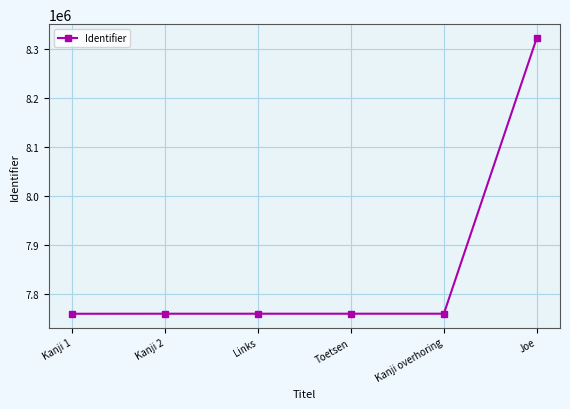

What is the ratio of the value at Kanji 1 to the value at Joe?

0.9